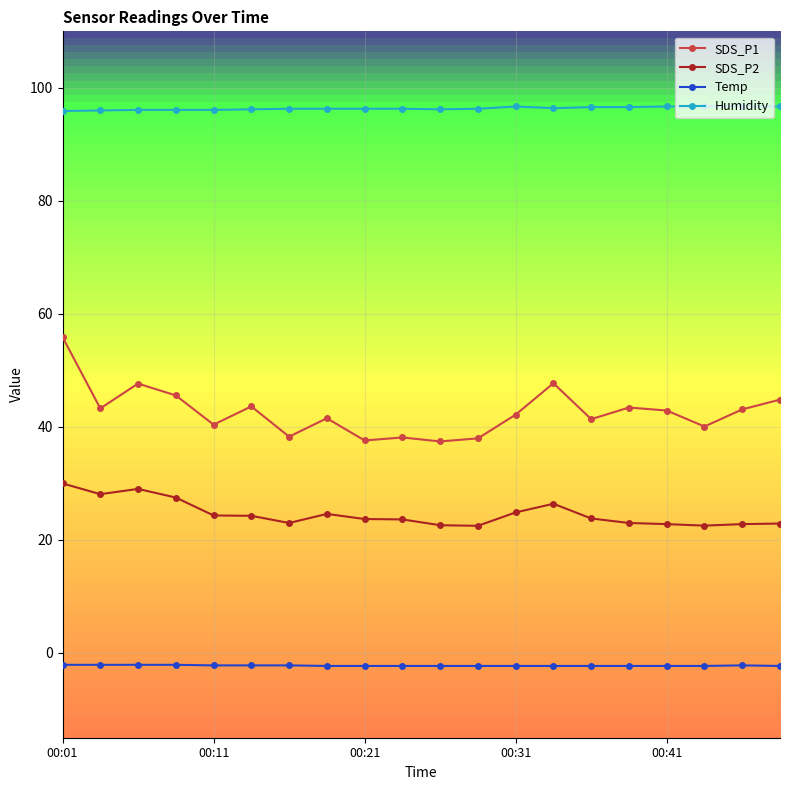

At how many categories does at least one series exceed 12?

20